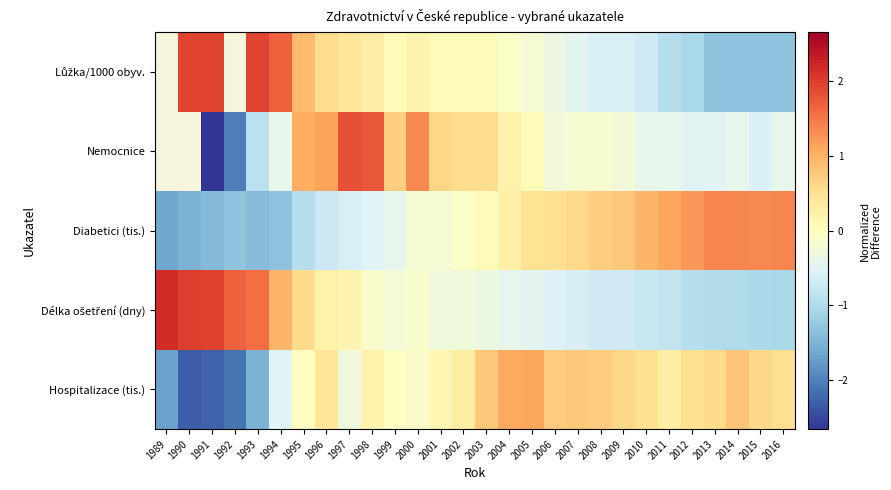

At which label is Délka ošetření (dny) closest to 0?

1998